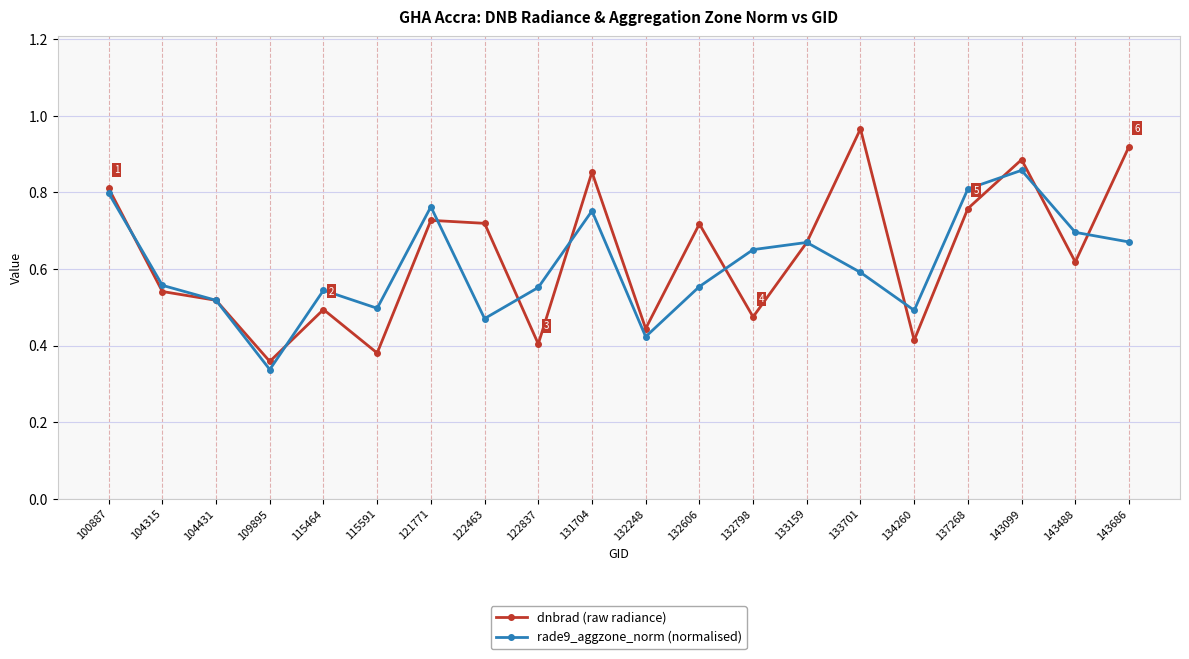

True or false: rade9_aggzone_norm (normalised) has more than 1 interior local peaks.

True